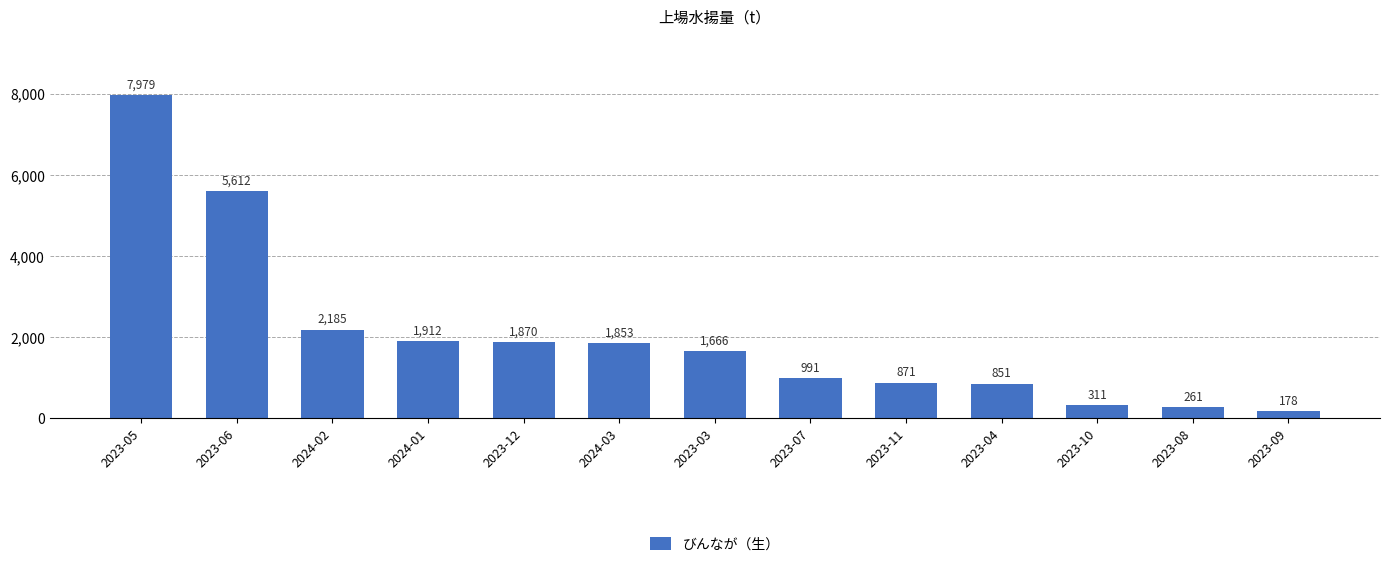

What is the maximum value shown in the chart?

7979.0